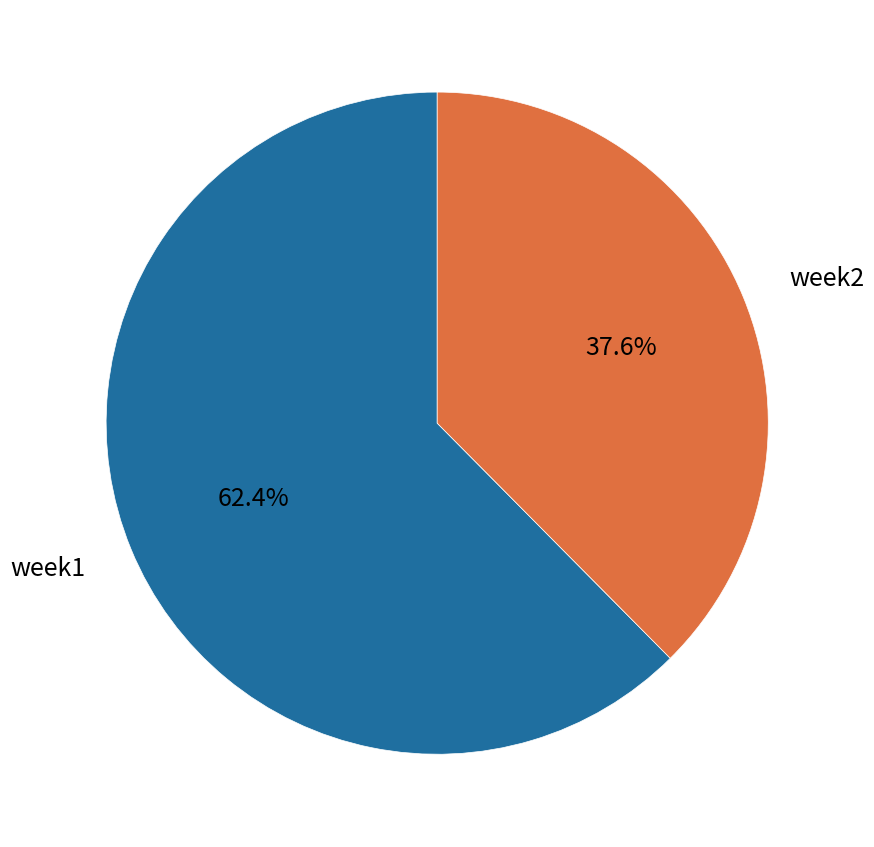

Between week1 and week2, which is larger?

week1